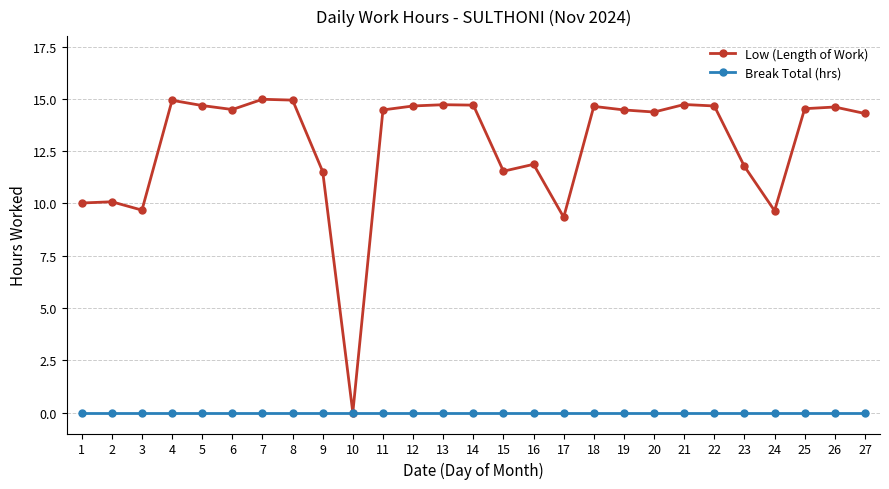

Rank the series at 20 from highest to lowest value.

Low (Length of Work), Break Total (hrs)